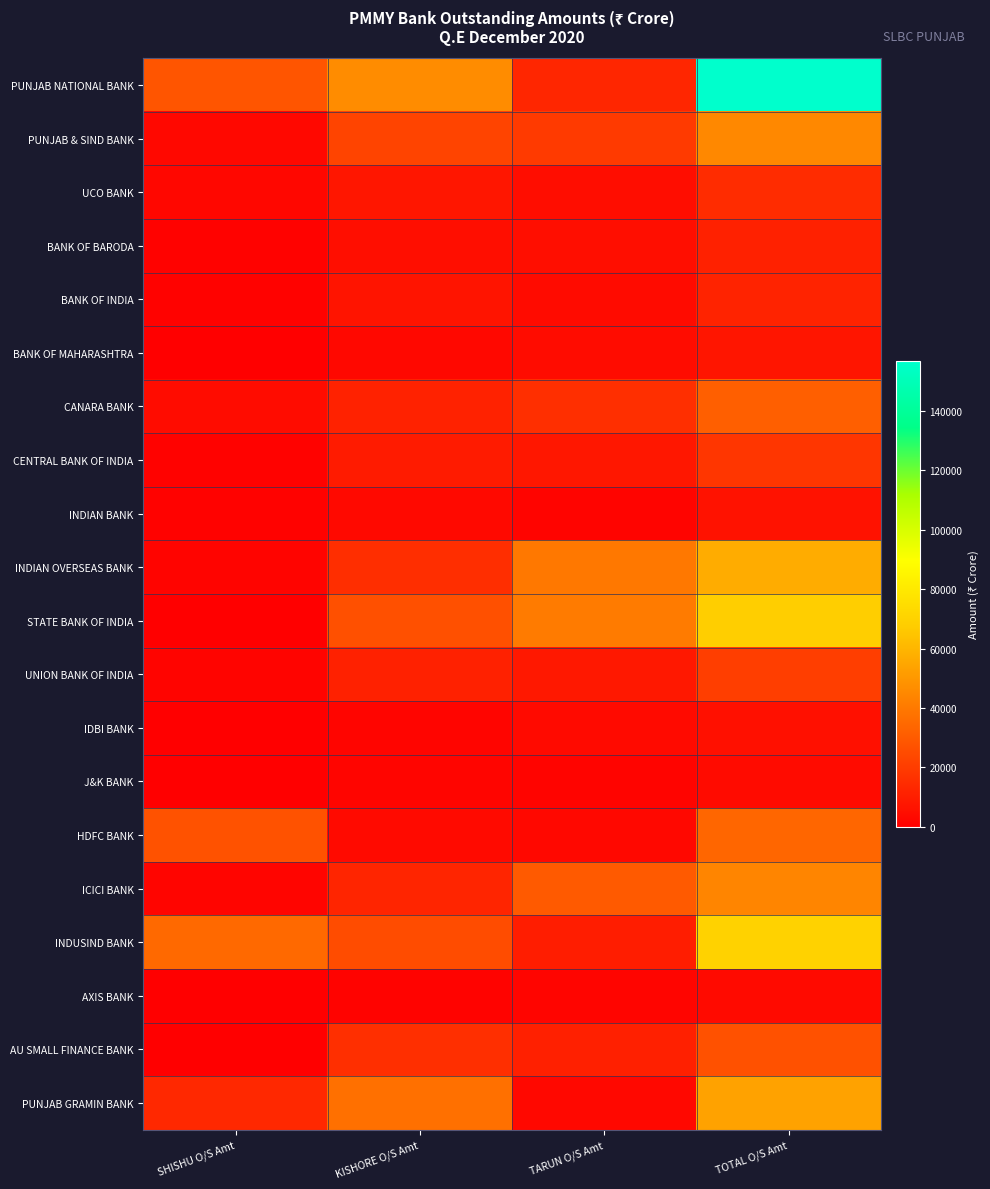

Rank the series by their maximum value, from lowest to highest.

AXIS BANK, J&K BANK, IDBI BANK, INDIAN BANK, BANK OF MAHARASHTRA, BANK OF BARODA, BANK OF INDIA, UCO BANK, CENTRAL BANK OF INDIA, UNION BANK OF INDIA, AU SMALL FINANCE BANK, CANARA BANK, HDFC BANK, ICICI BANK, PUNJAB & SIND BANK, PUNJAB GRAMIN BANK, INDIAN OVERSEAS BANK, STATE BANK OF INDIA, INDUSIND BANK, PUNJAB NATIONAL BANK